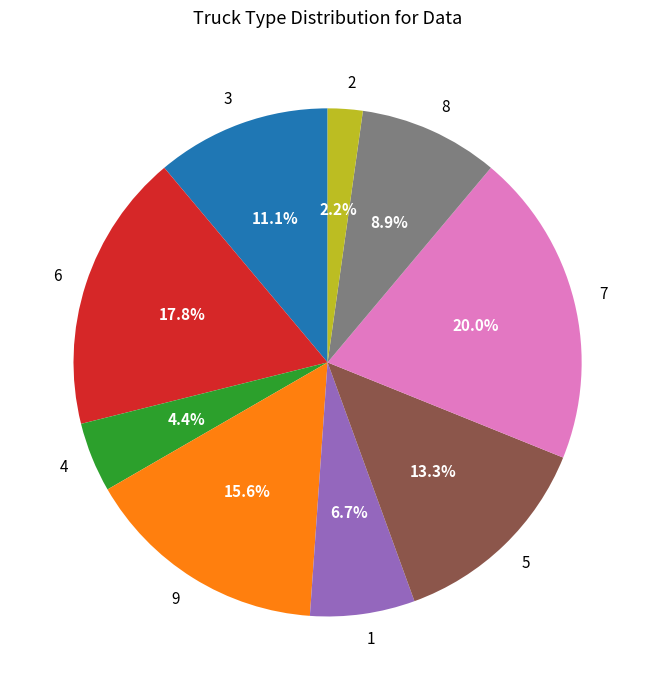

True or false: 5 accounts for 13% of the total.

True